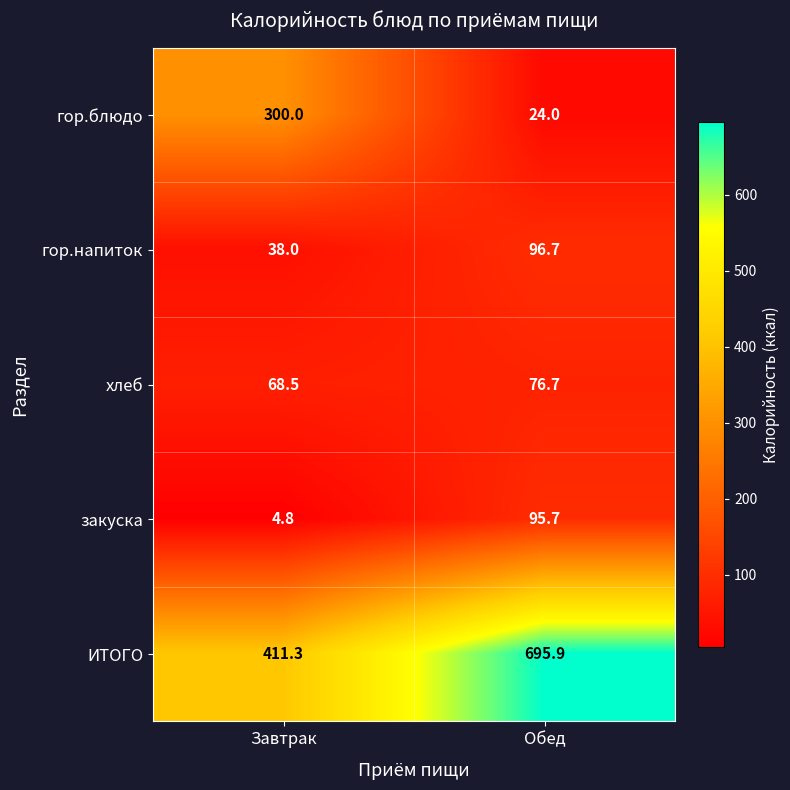

What is the difference between the highest and lowest values at Завтрак?

406.5